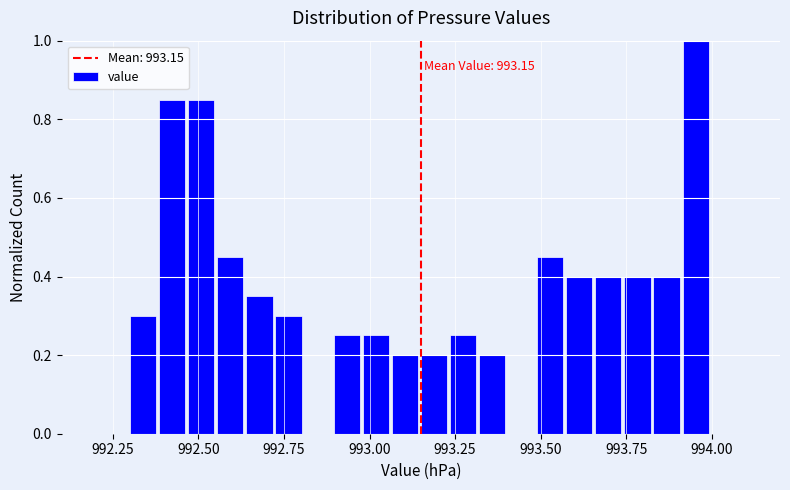

Read against the x-axis, roughly where is the centre of the tallest bar?

993.95